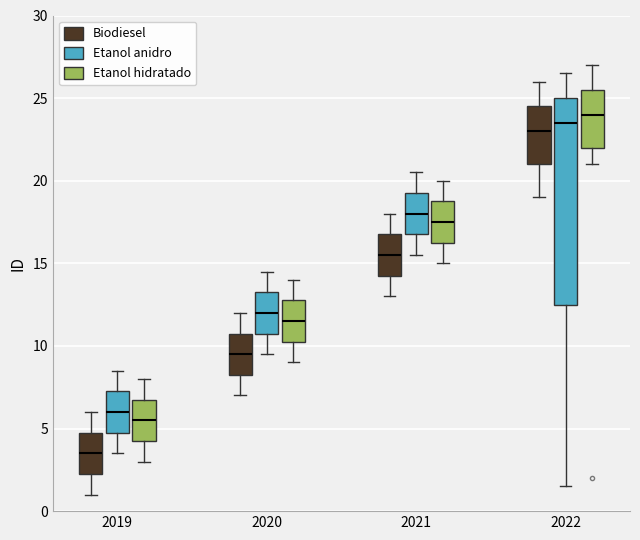

Reading left to right, read every box against the y-axis: the position of its median line, the range the box covers, and the ends of its whiskers. The values are not printed on the chart, so give them approximately, as read against the axis.

2019 (Biodiesel): median 3.5, box 2.5 to 5.0, whiskers 1.0 to 6.0
2019 (Etanol anidro): median 6.0, box 5.0 to 7.5, whiskers 3.5 to 8.5
2019 (Etanol hidratado): median 5.5, box 4.5 to 7.0, whiskers 3.0 to 8.0
2020 (Biodiesel): median 9.5, box 8.5 to 11.0, whiskers 7.0 to 12.0
2020 (Etanol anidro): median 12.0, box 11.0 to 13.5, whiskers 9.5 to 14.5
2020 (Etanol hidratado): median 11.5, box 10.5 to 13.0, whiskers 9.0 to 14.0
2021 (Biodiesel): median 15.5, box 14.5 to 17.0, whiskers 13.0 to 18.0
2021 (Etanol anidro): median 18.0, box 17.0 to 19.5, whiskers 15.5 to 20.5
2021 (Etanol hidratado): median 17.5, box 16.5 to 19.0, whiskers 15.0 to 20.0
2022 (Biodiesel): median 23.0, box 21.0 to 24.5, whiskers 19.0 to 26.0
2022 (Etanol anidro): median 23.5, box 12.5 to 25.0, whiskers 1.5 to 26.5
2022 (Etanol hidratado): median 24.0, box 22.0 to 25.5, whiskers 21.0 to 27.0